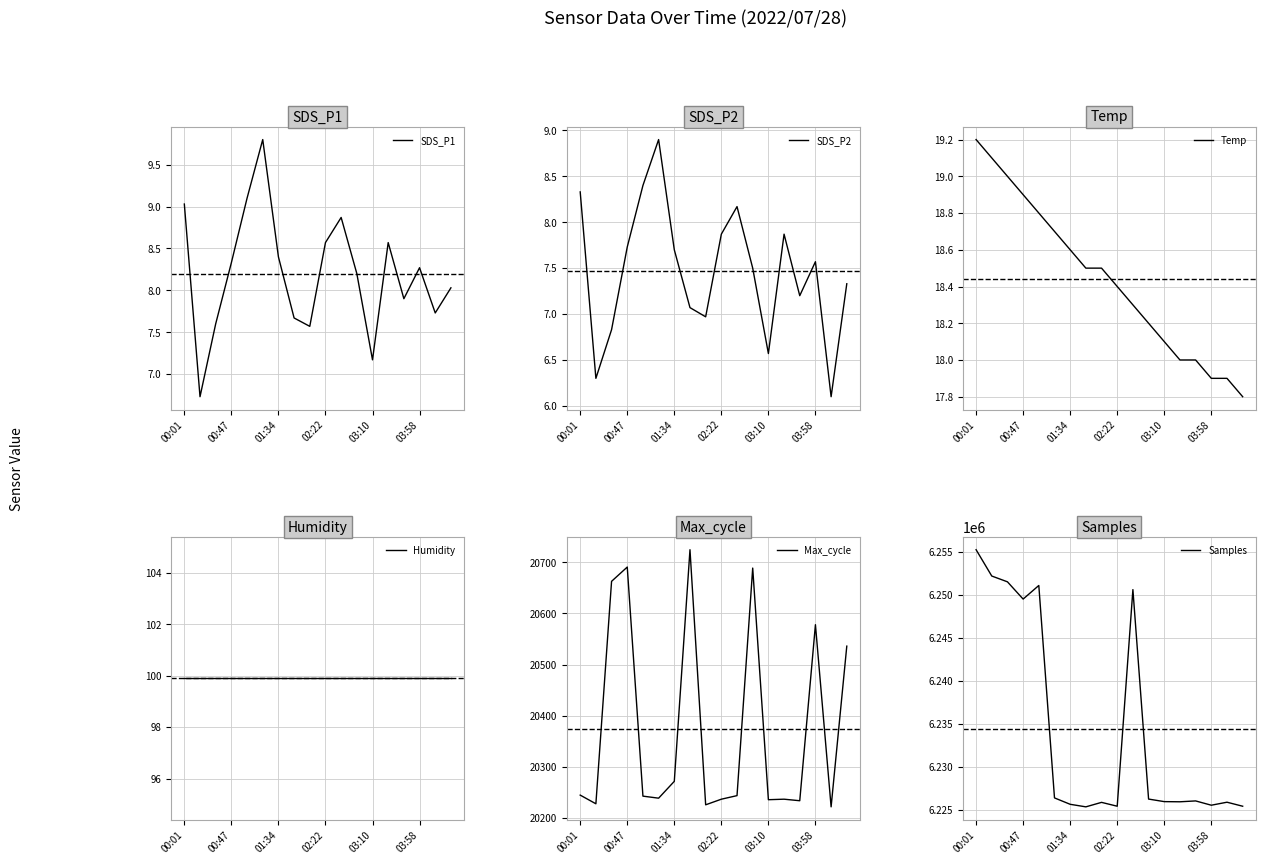

True or false: Temp has more than 0 interior local peaks.

False